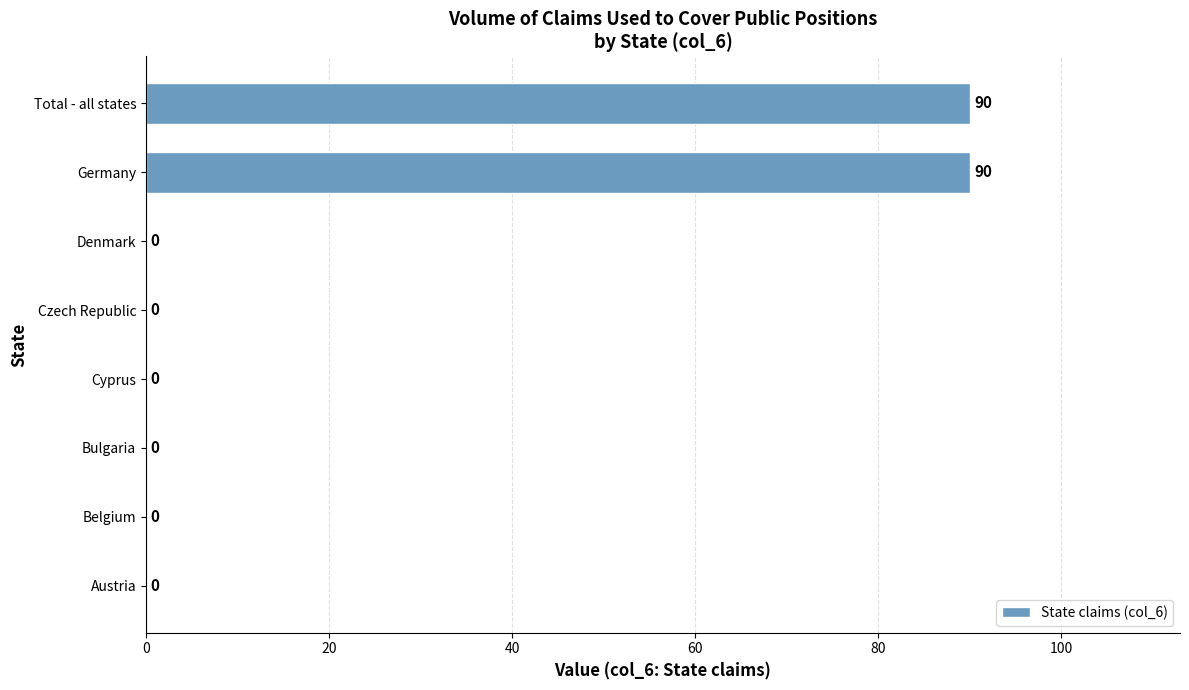

How many values are between 0 and 90?

8